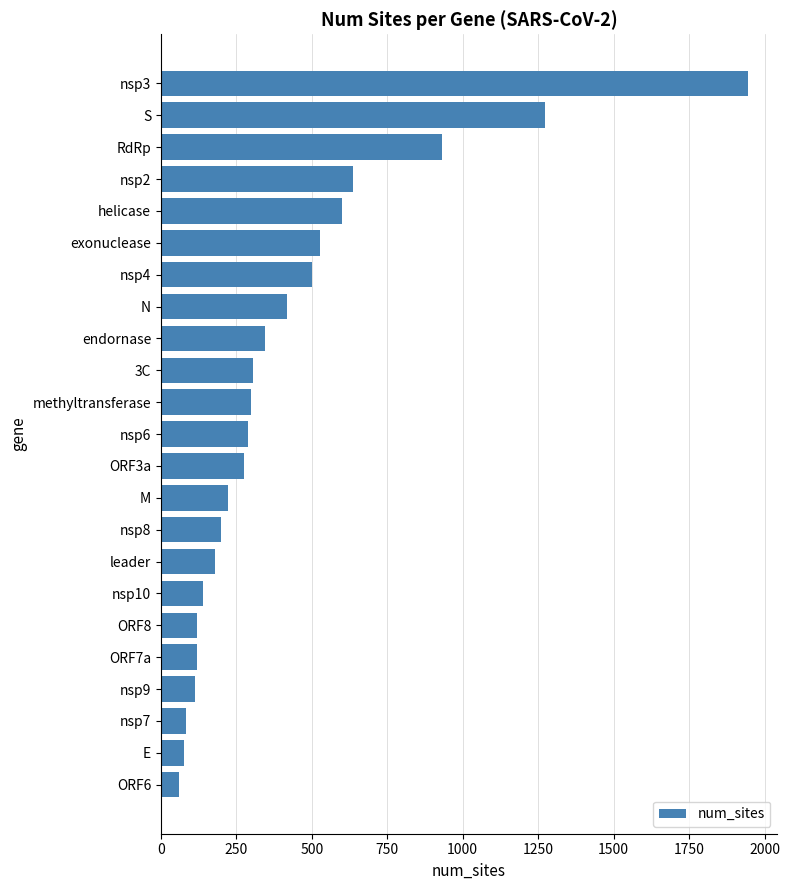

True or false: the data shows 737 at N.

False